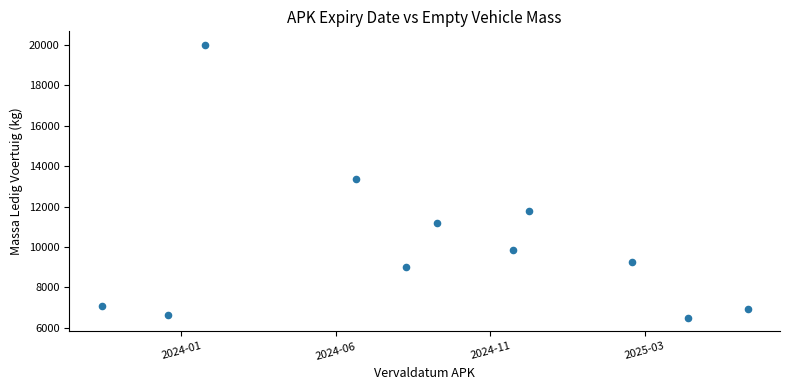

What is the average Y value?

10144